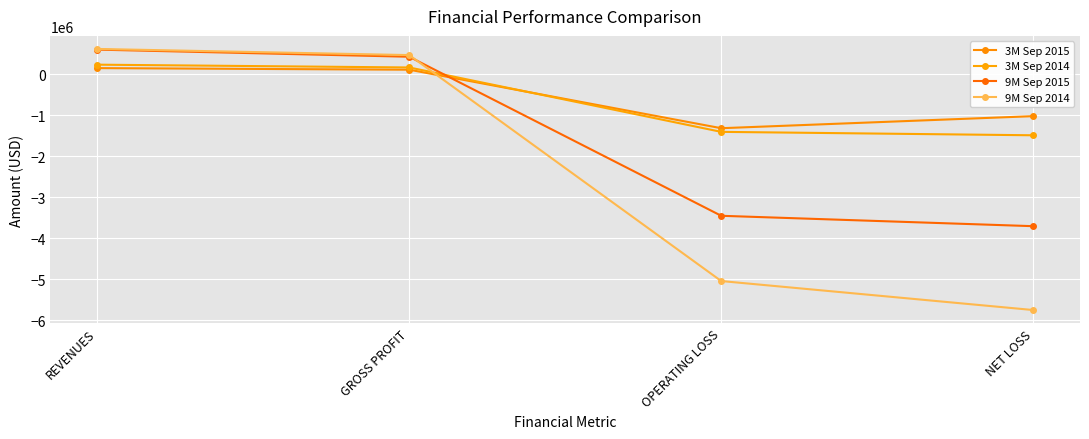

Is this an area chart (filled region under the line)?

No